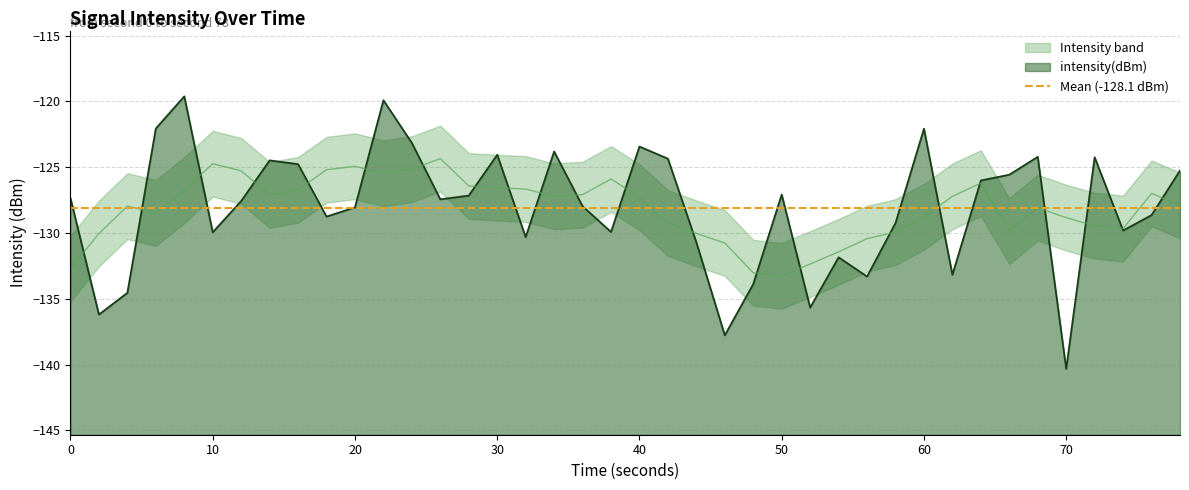

True or false: intensity(dBm) has a value of -192.5 at 0.

False